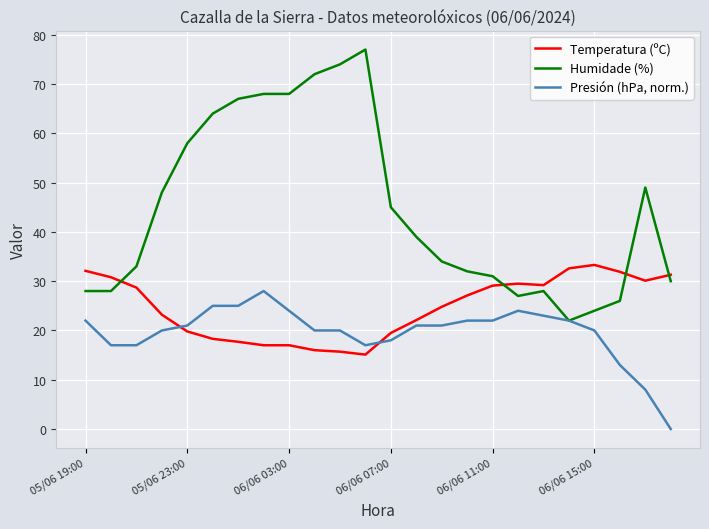

What is the maximum value shown in the chart?

77.0